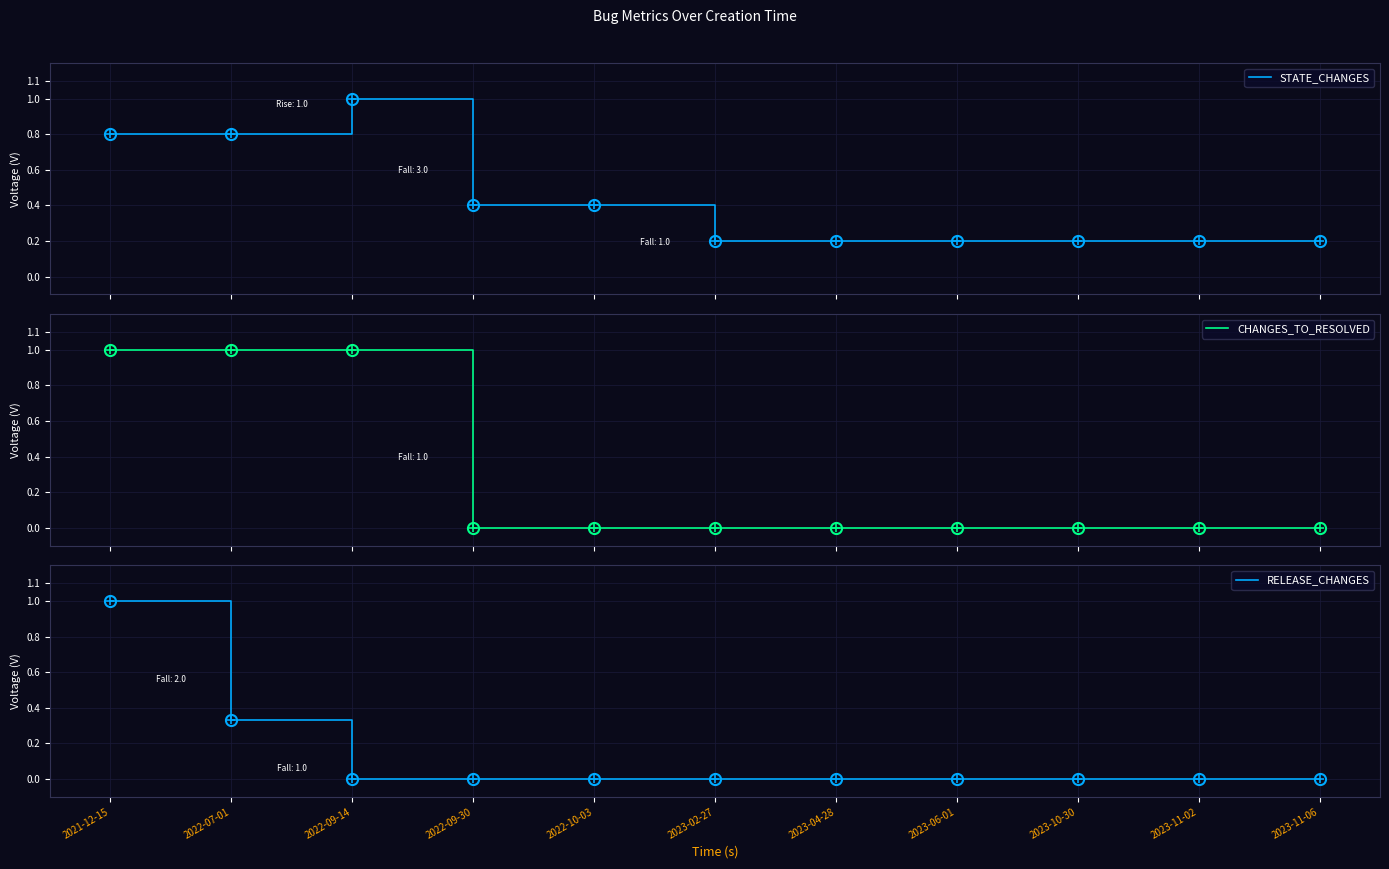

What is the label of the 10th point from the left?

2023-02-27